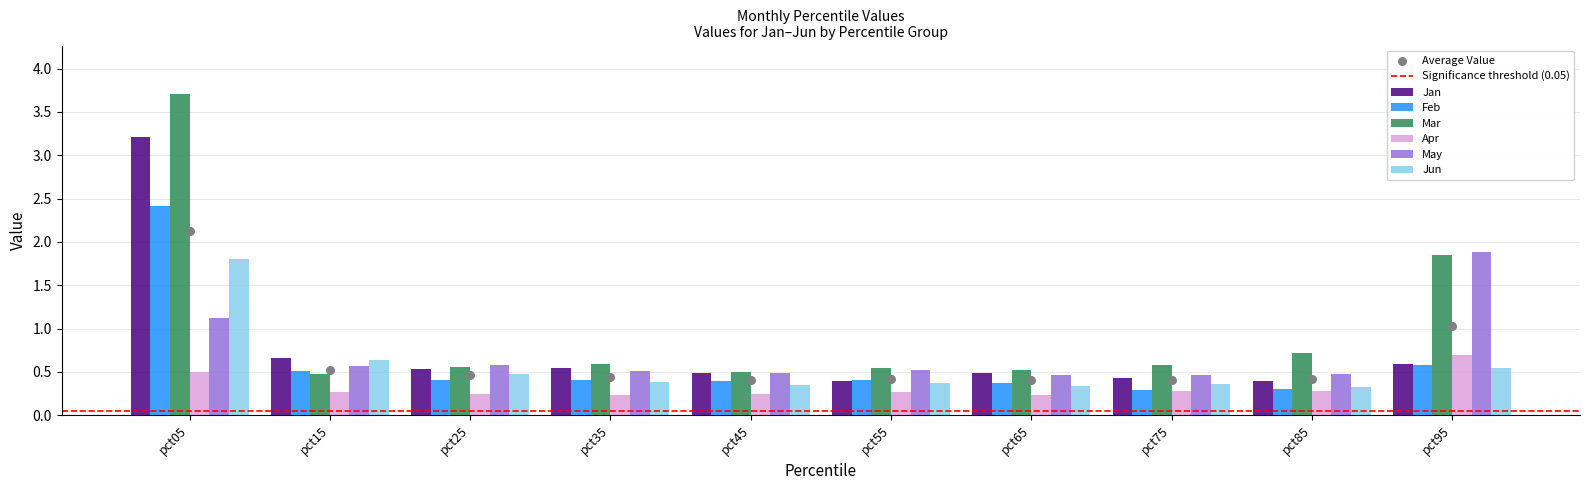

What are all the series names shown in the legend?

Jan, Feb, Mar, Apr, May, Jun